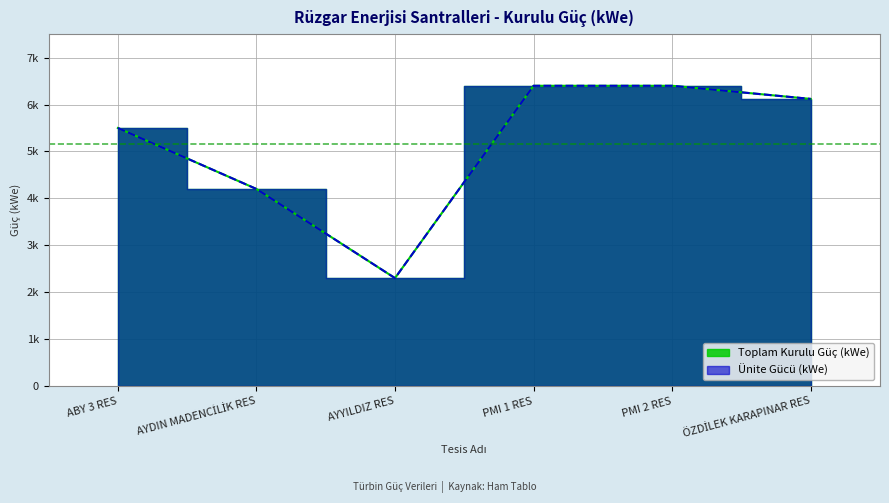

Reading left to right, what are all the values shown in this chart?

Ünite Gücü (kWe): ABY 3 RES=5500	AYDIN MADENCİLİK RES=4200	AYYILDIZ RES=2300	PMI 1 RES=6400	PMI 2 RES=6400	ÖZDİLEK KARAPINAR RES=6120
Toplam Kurulu Güç (kWe): ABY 3 RES=5500	AYDIN MADENCİLİK RES=4200	AYYILDIZ RES=2300	PMI 1 RES=6400	PMI 2 RES=6400	ÖZDİLEK KARAPINAR RES=6120